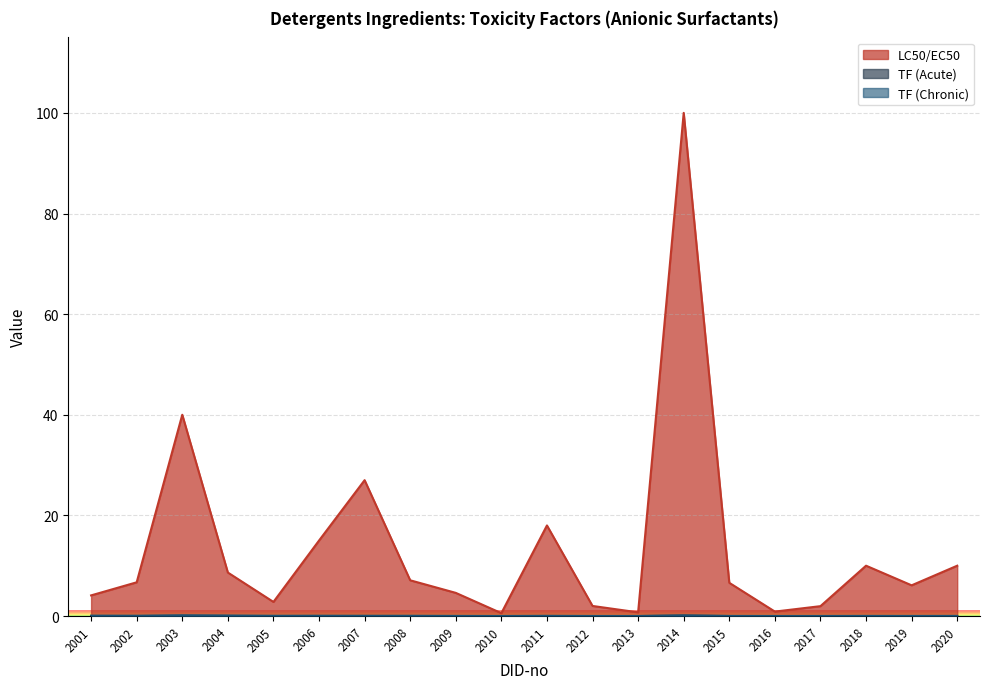

True or false: LC50/EC50 and TF (Acute) cross at least once.

False